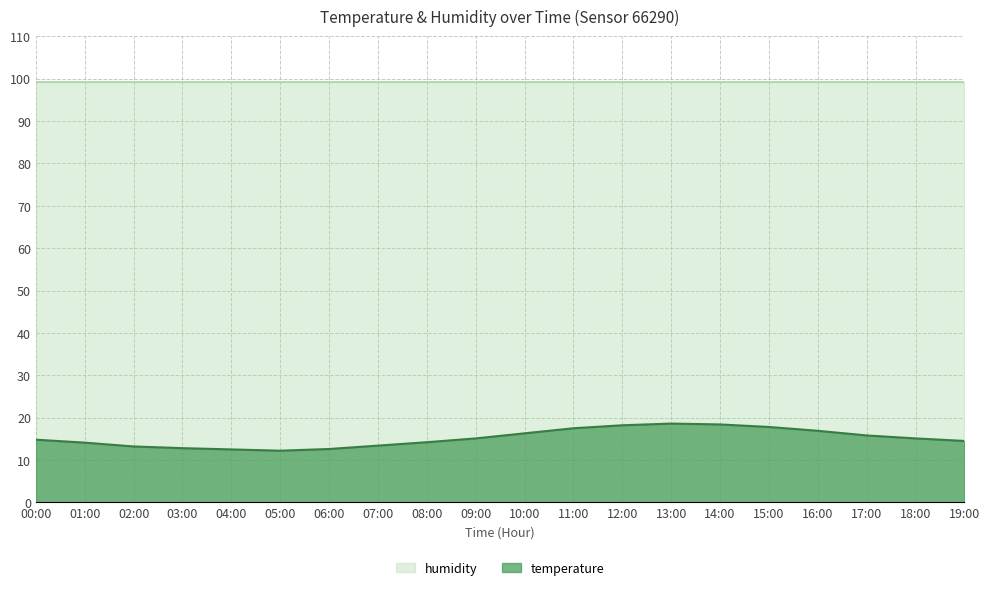

Which category has the highest value across all series?

13:00